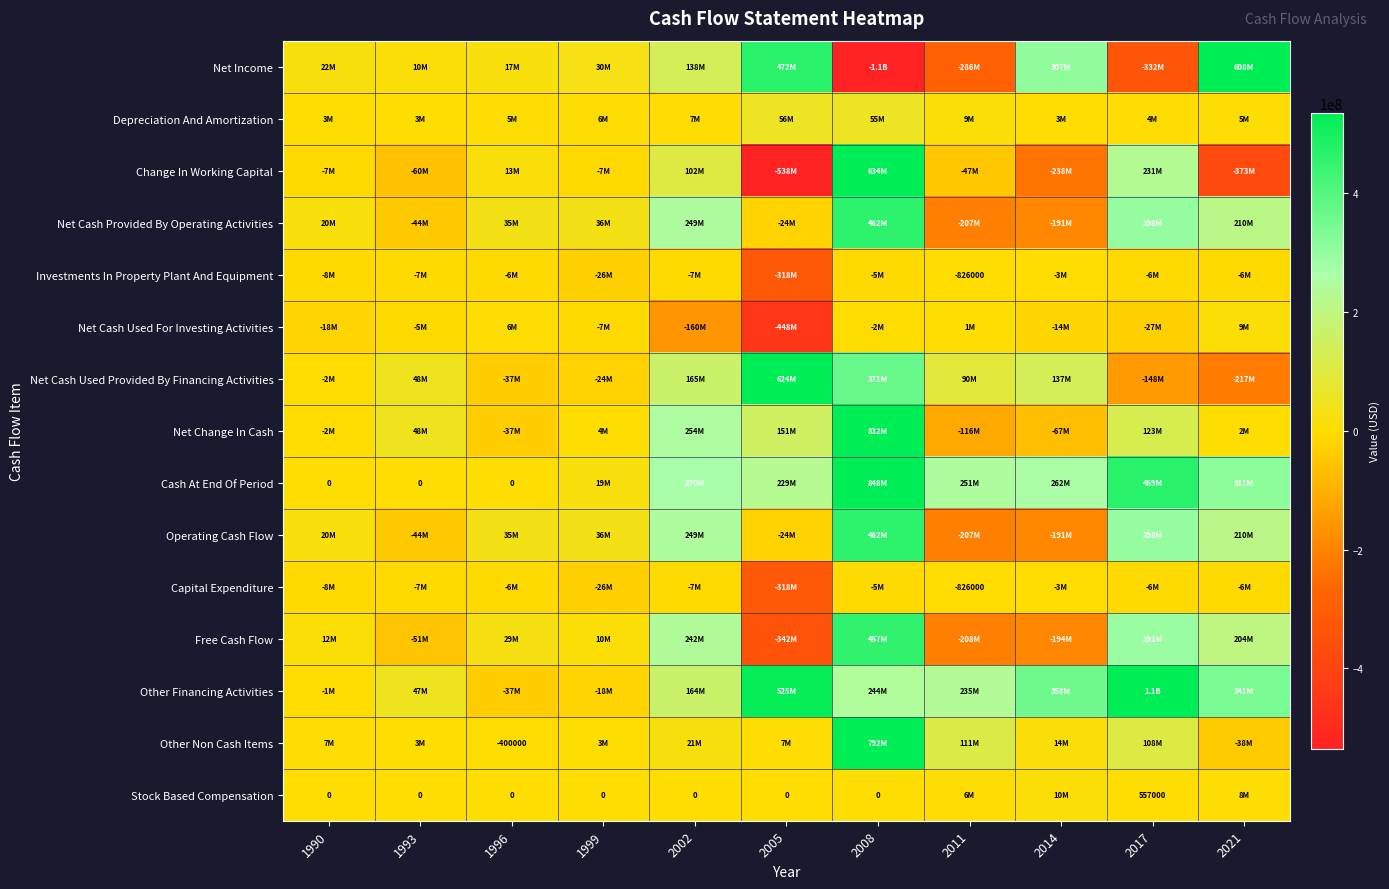

What is the difference between the Net Income values at 2011 and 1990?

307887000